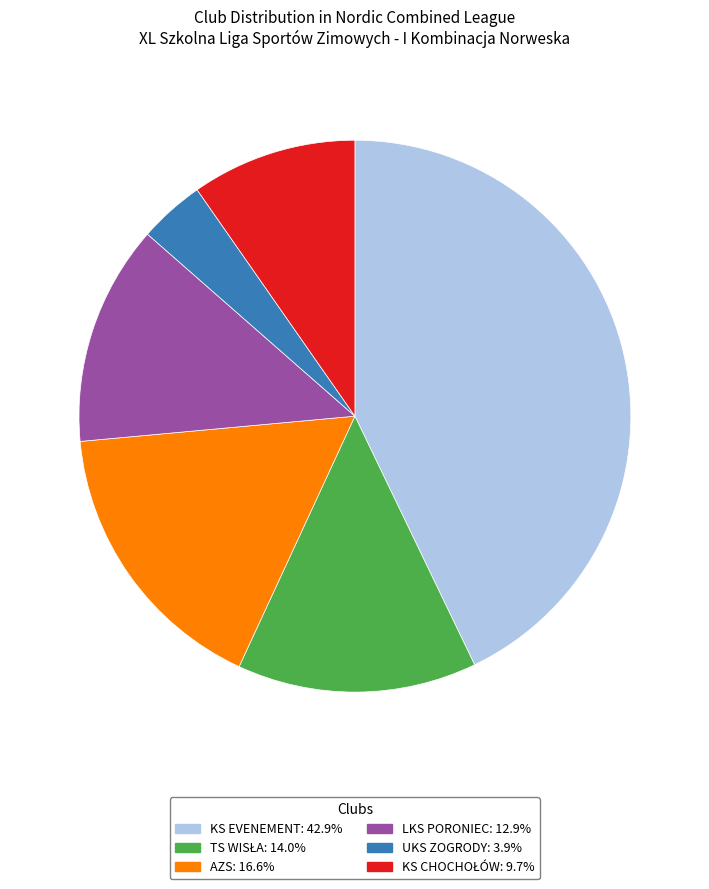

Does any single category account for the majority?

No